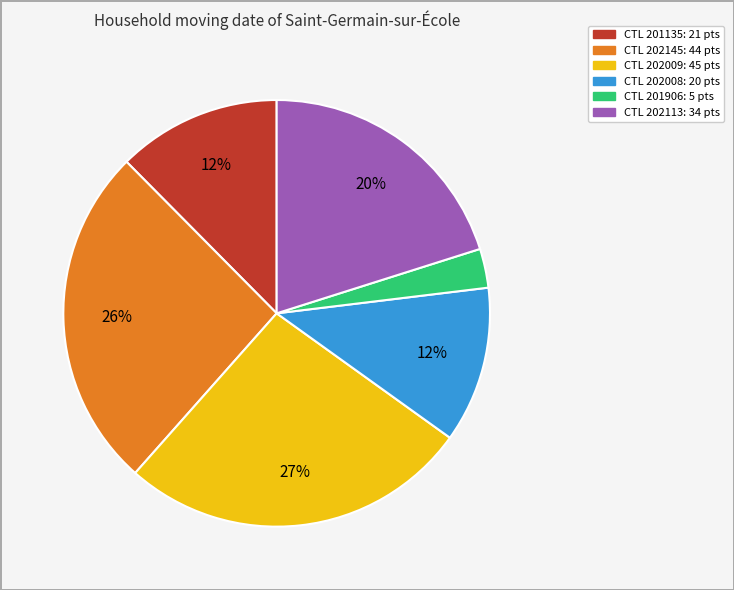

Is there any slice that represents more than half of the pie?

No